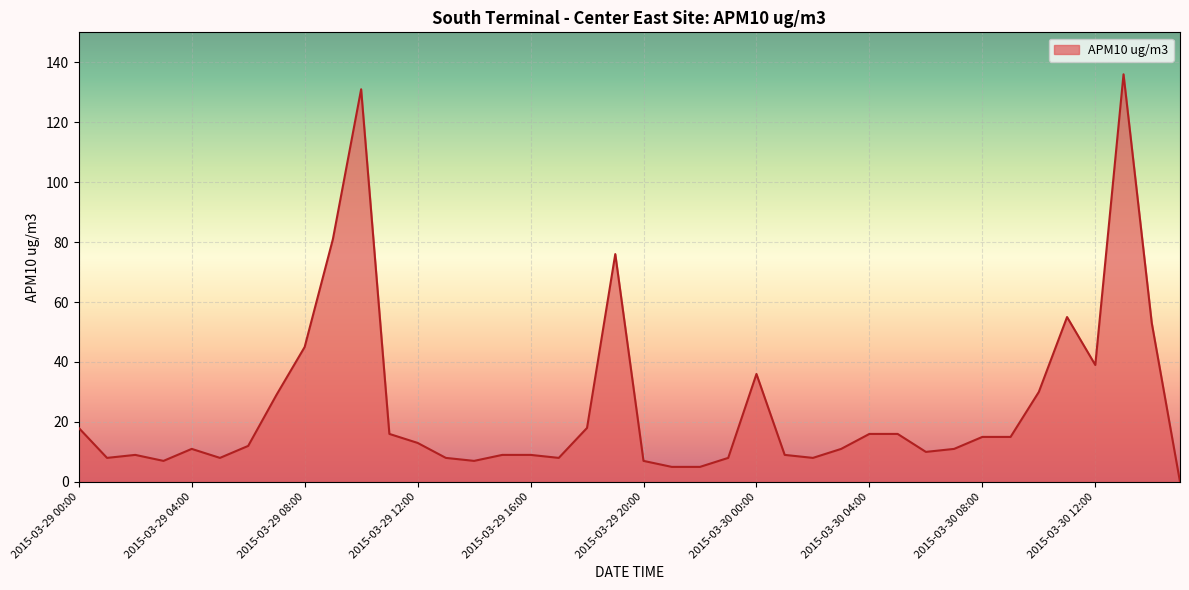

What is the difference between the maximum and minimum values?

136